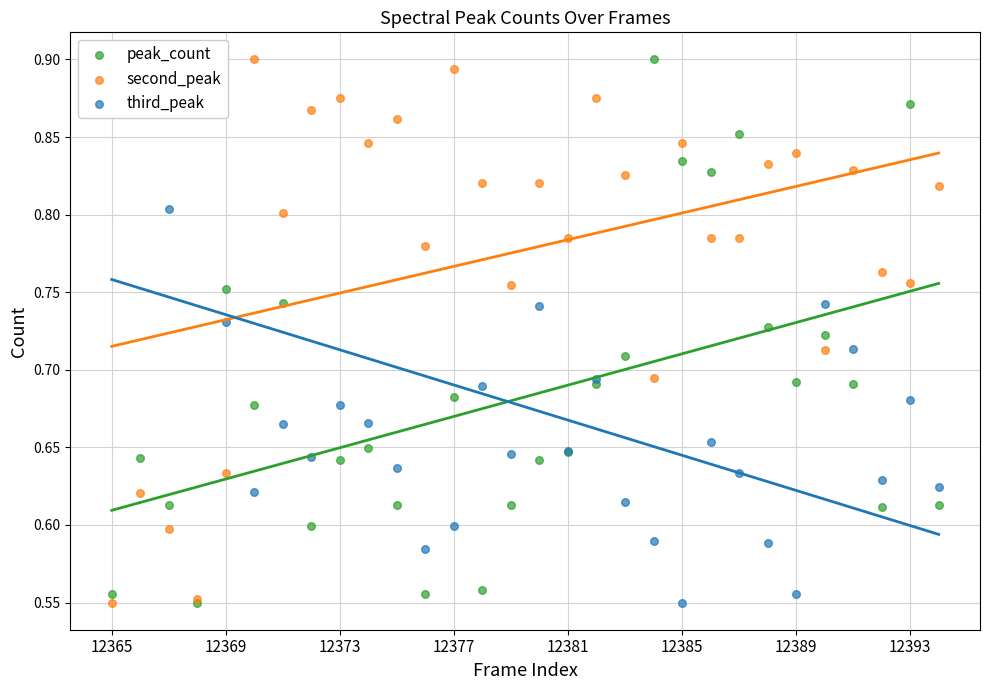

Is the value of peak_count at 25 greater than the value of third_peak at 12393?

Yes